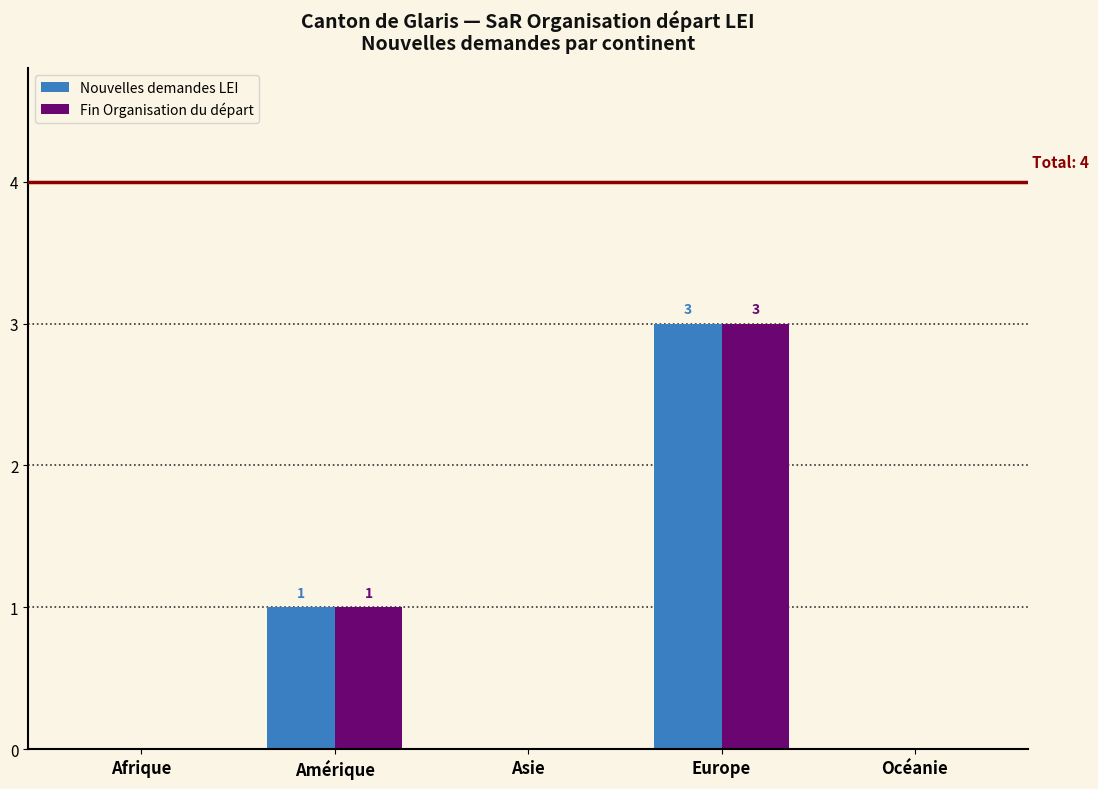

Reading left to right, list all the values displayed in this chart.

Nouvelles demandes LEI: Afrique=0	Amérique=1	Asie=0	Europe=3	Océanie=0
Fin Organisation du départ: Afrique=0	Amérique=1	Asie=0	Europe=3	Océanie=0